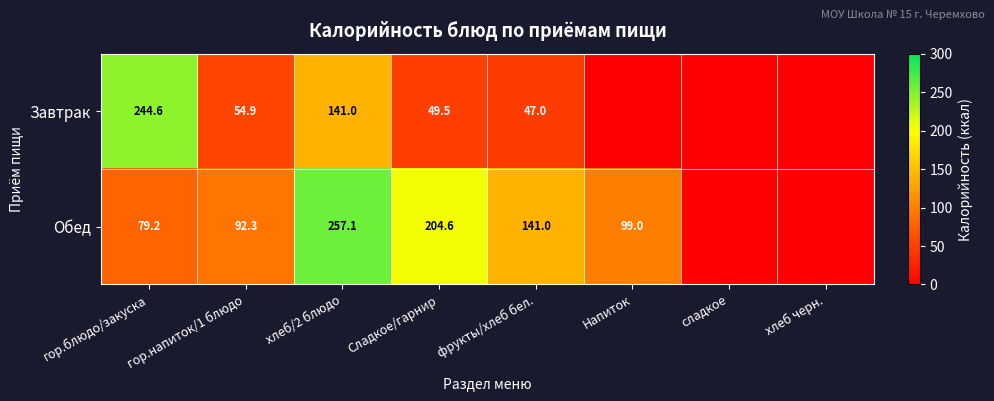

What is the maximum value shown in the chart?

257.1